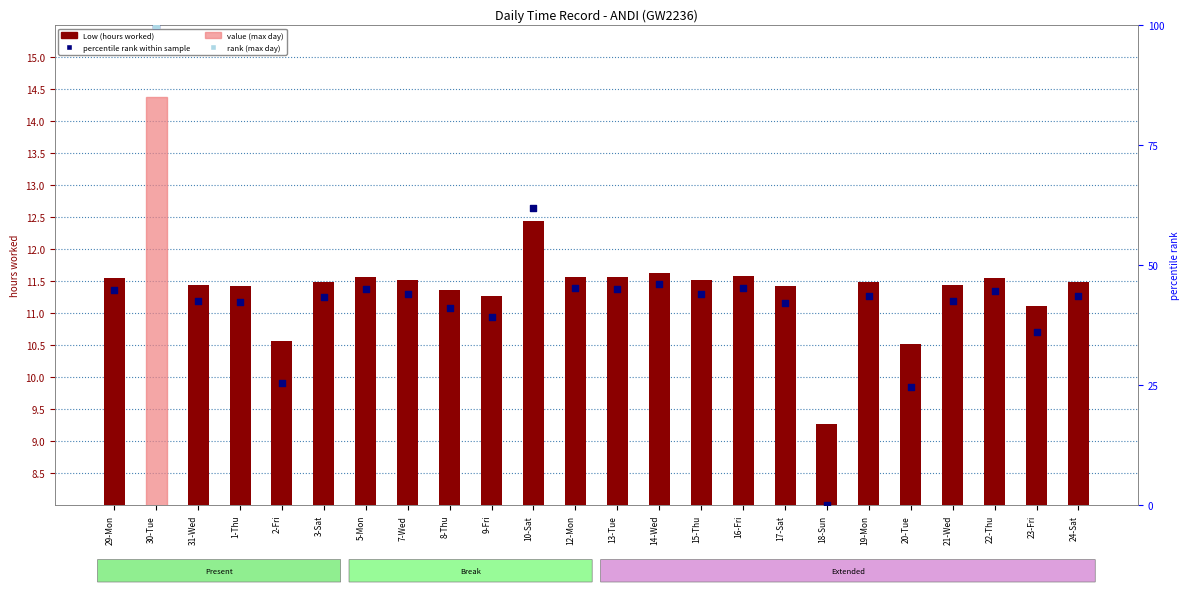

What is the total value across all series at 16-Fri?

56.9